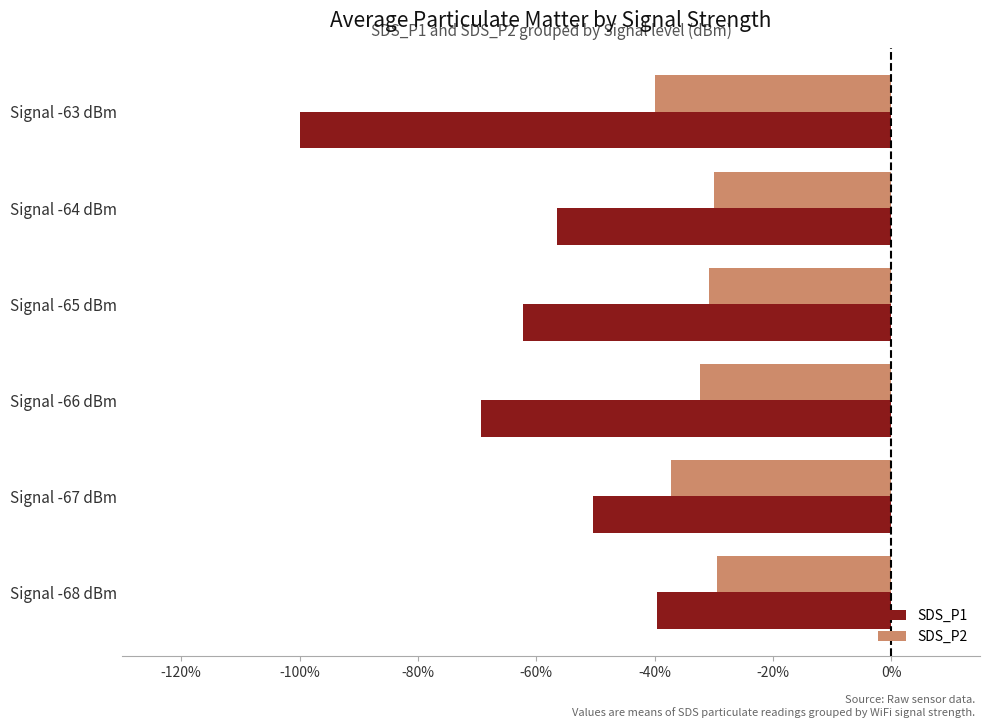

What are all the series names shown in the legend?

SDS_P1, SDS_P2